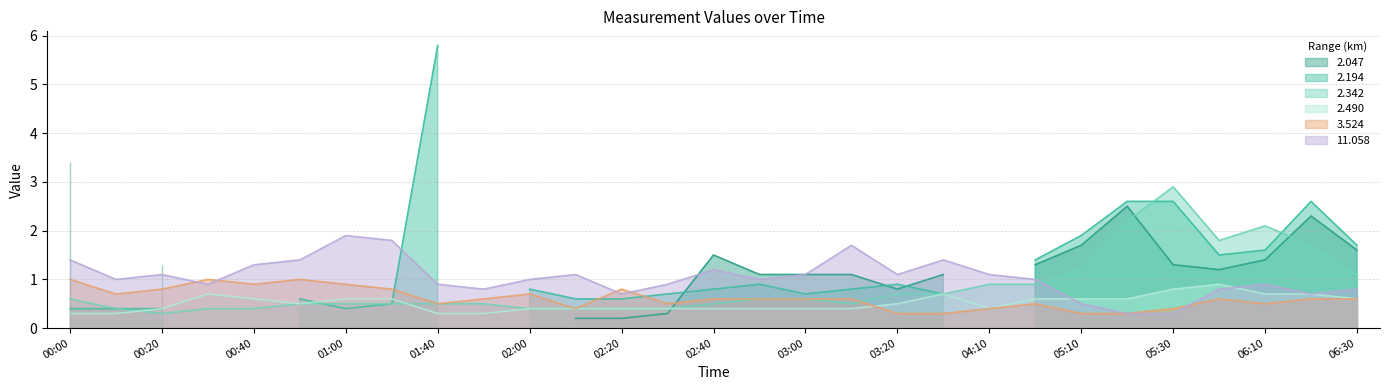

Between 02:20 and 05:30, which series saw the biggest shift?

2.342